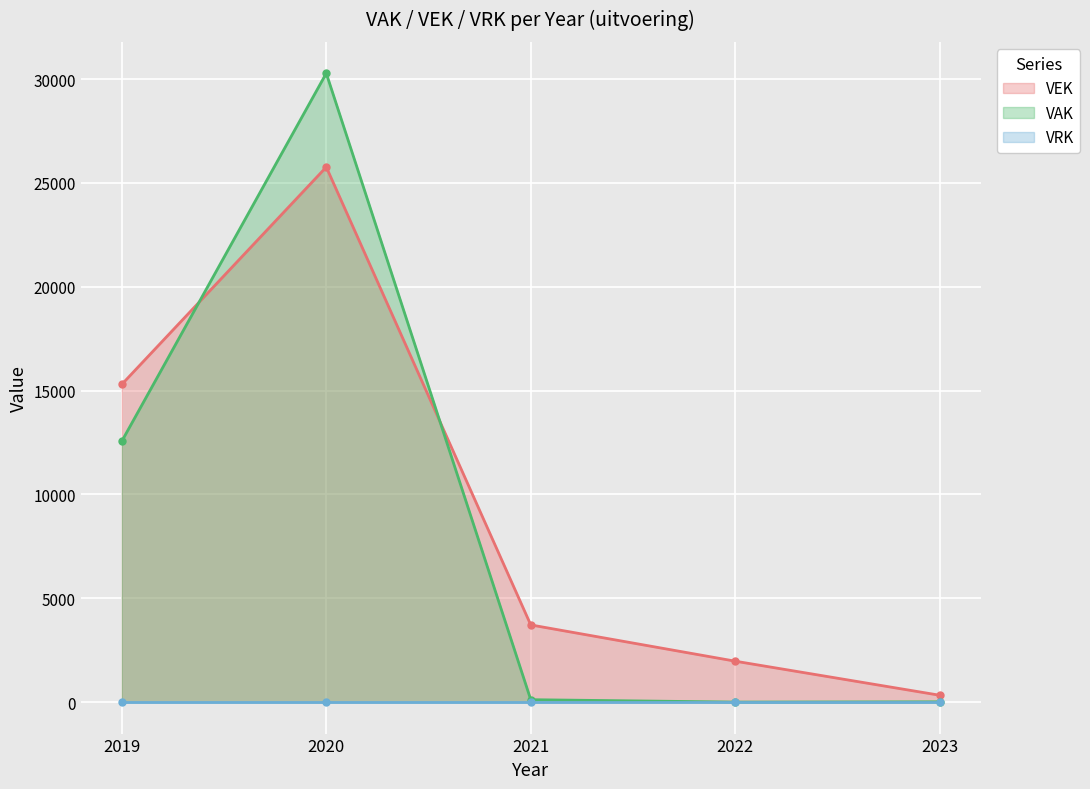

Rank the categories by value from highest to lowest.

2020, 2019, 2021, 2022, 2023